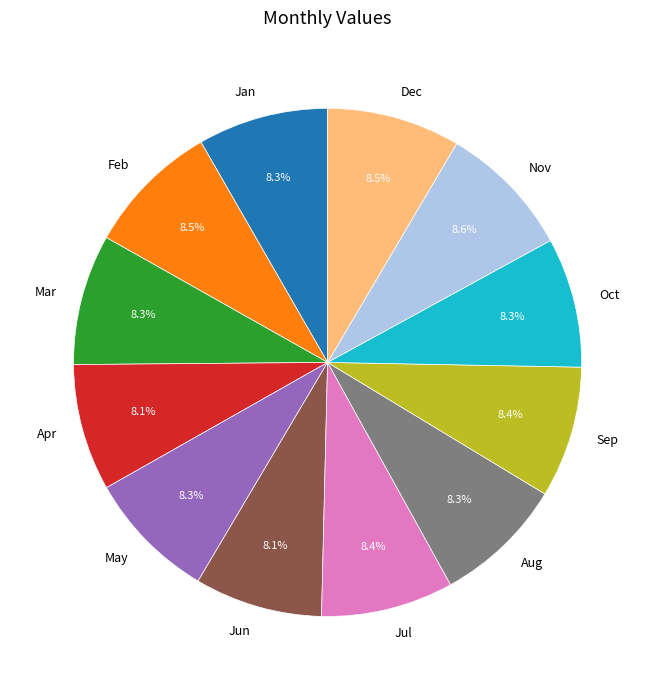

Is the sum of Mar and Feb greater than half?

No